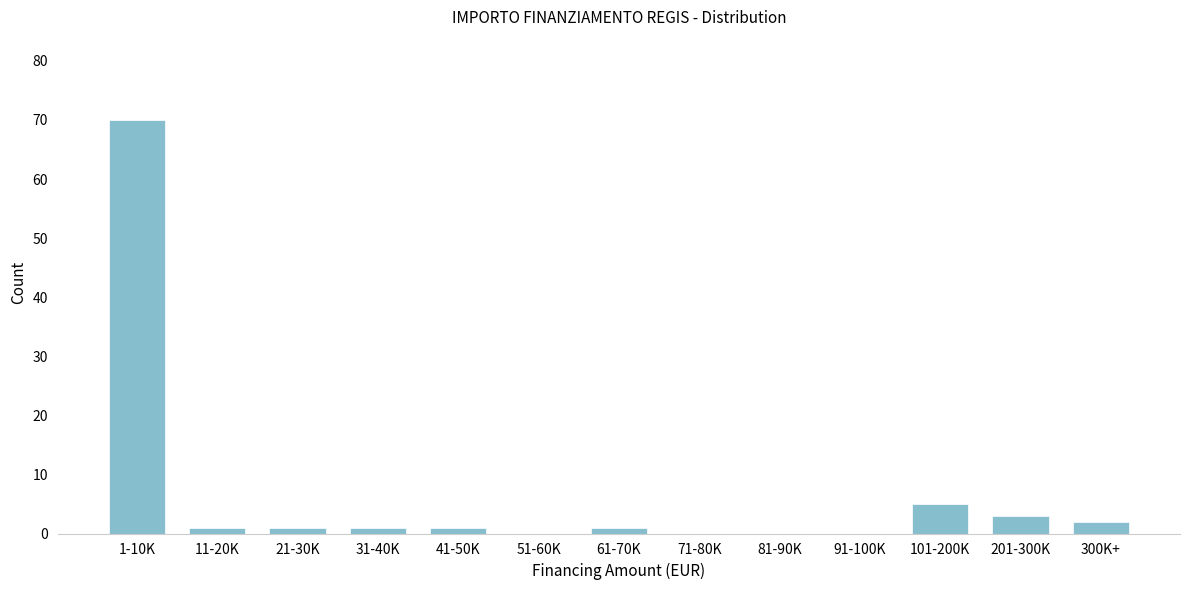

Reading right to left, transcribe all the data shown in this chart.

300K+=2	201-300K=3	101-200K=5	91-100K=0	81-90K=0	71-80K=0	61-70K=1	51-60K=0	41-50K=1	31-40K=1	21-30K=1	11-20K=1	1-10K=70